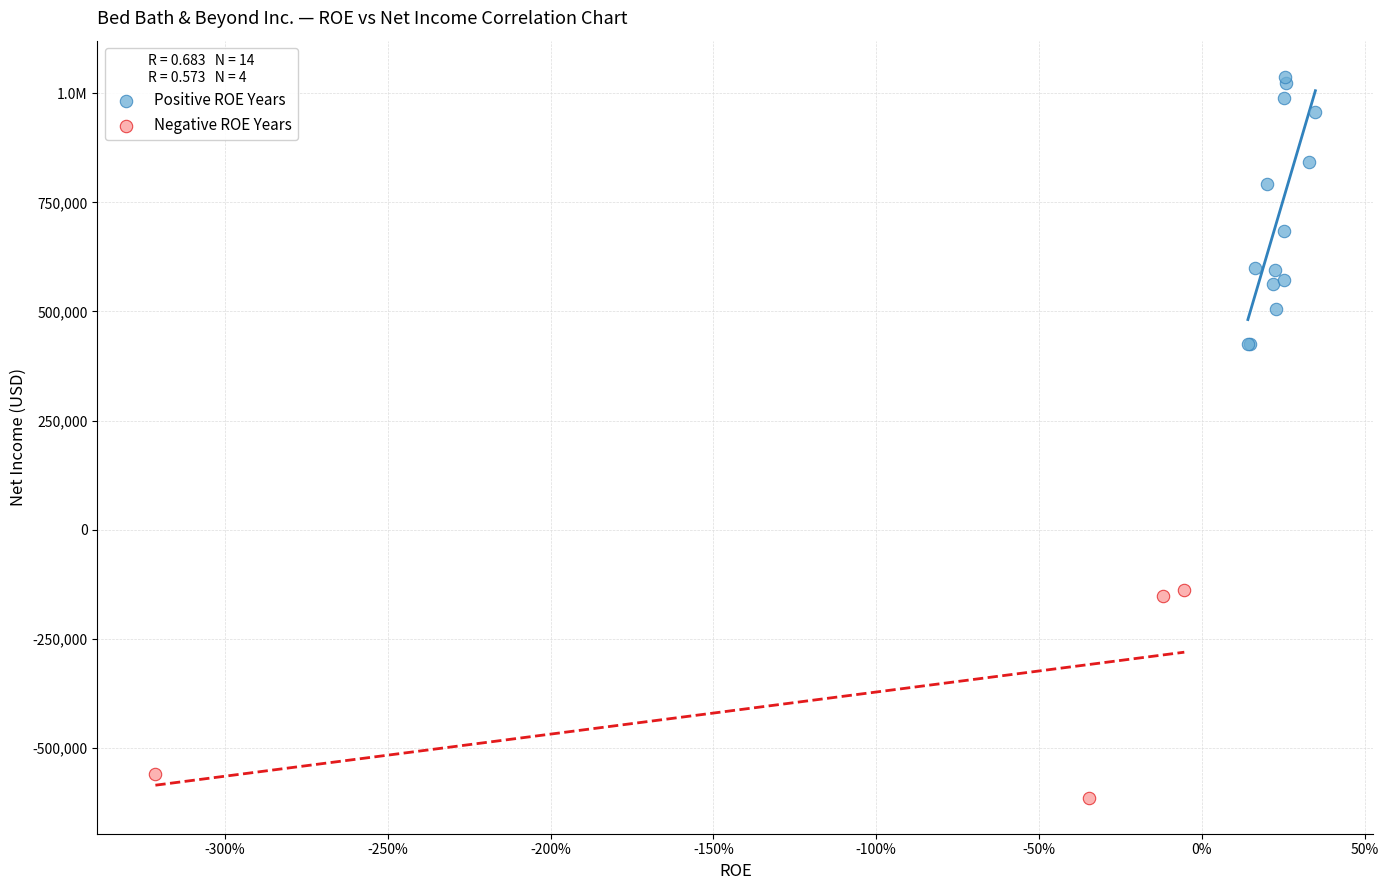

What are all the series names shown in the legend?

Positive ROE Years, Negative ROE Years